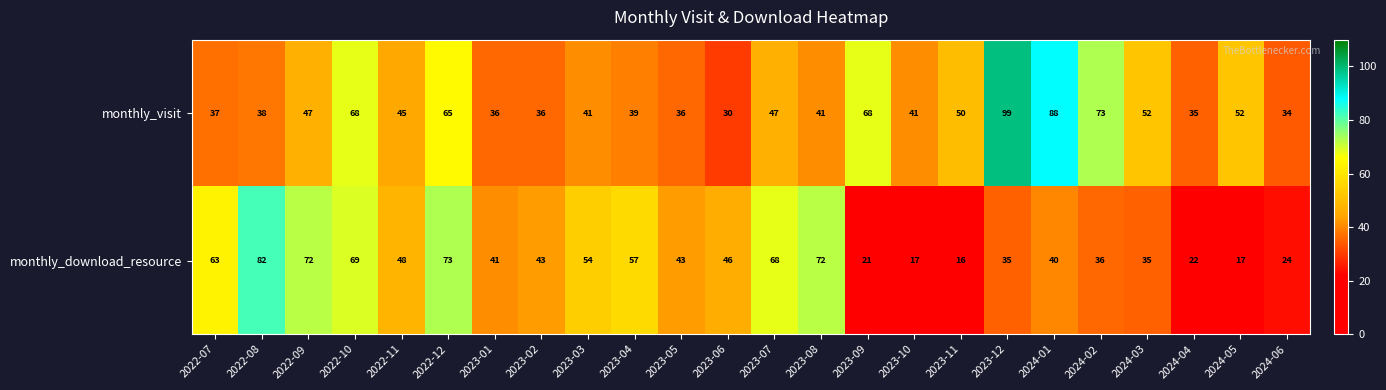

Which series has the largest total across all categories?

monthly_visit